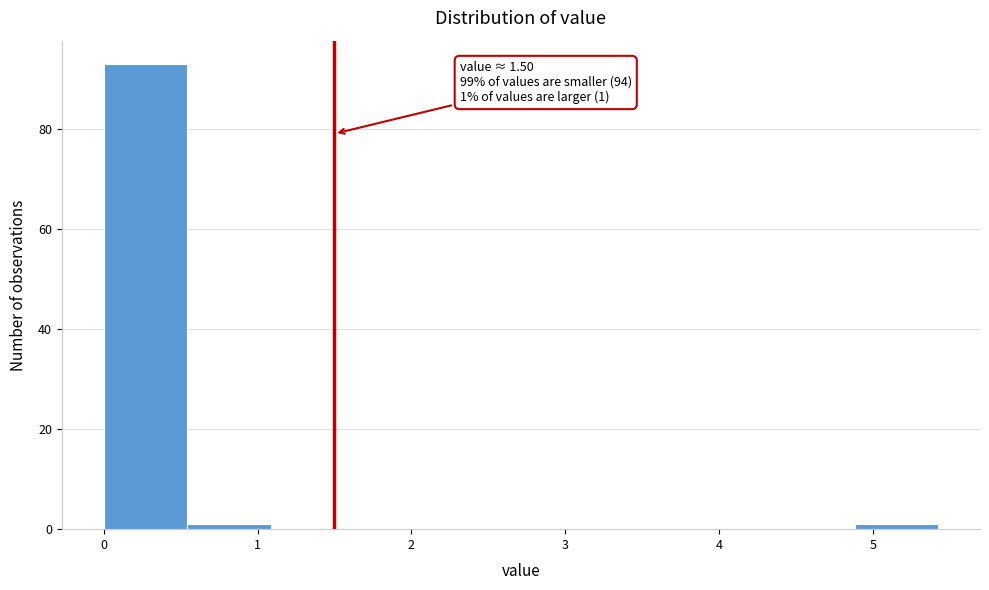

Over which range of the x-axis is the bar tallest?

0.0 to 0.5